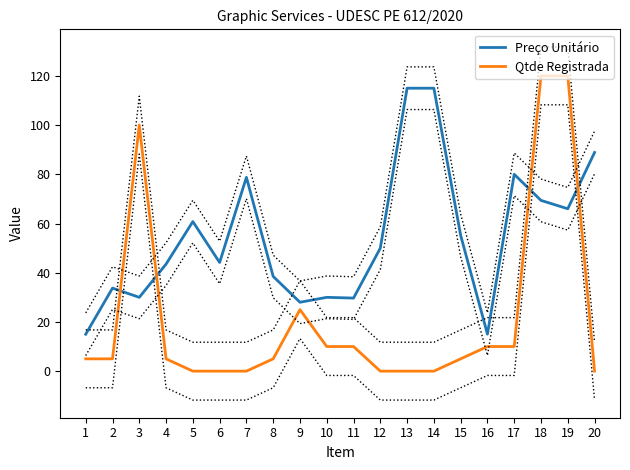

Where does the Preço Unitário series first go above 50?

5